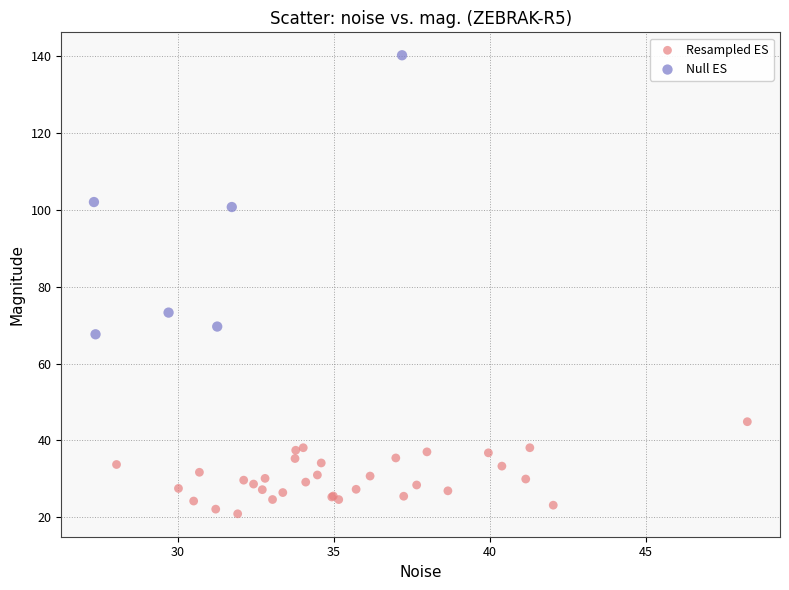

Which series contains the highest Y value?

Null ES